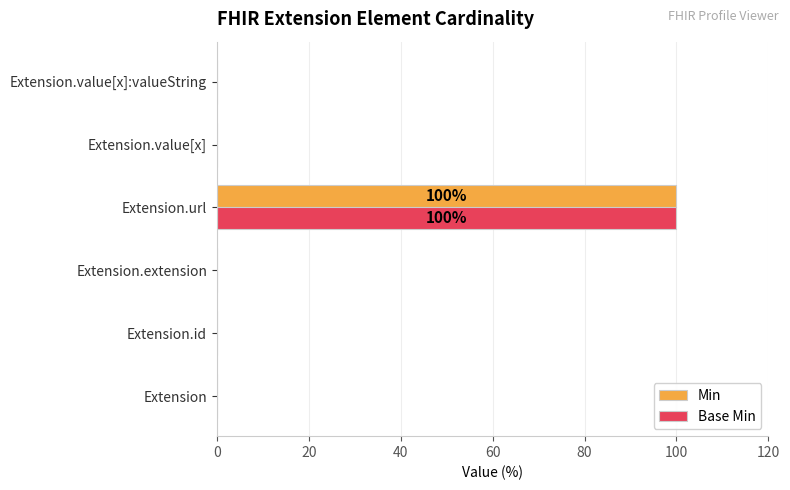

What is the sum of all Base Min values?

100